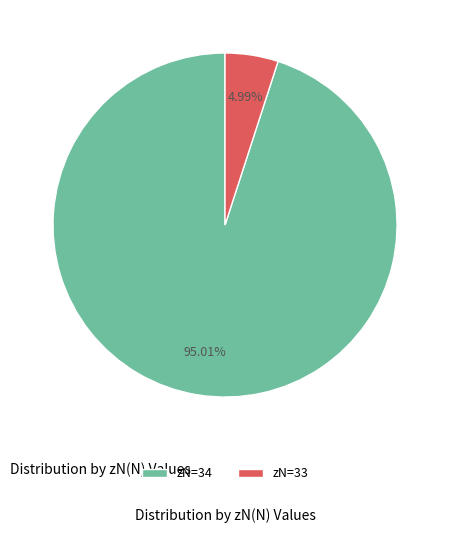

How many slices are in this pie chart?

2